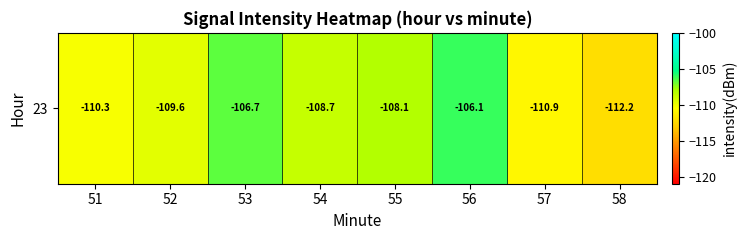

What is the minimum value shown in the chart?

-112.2